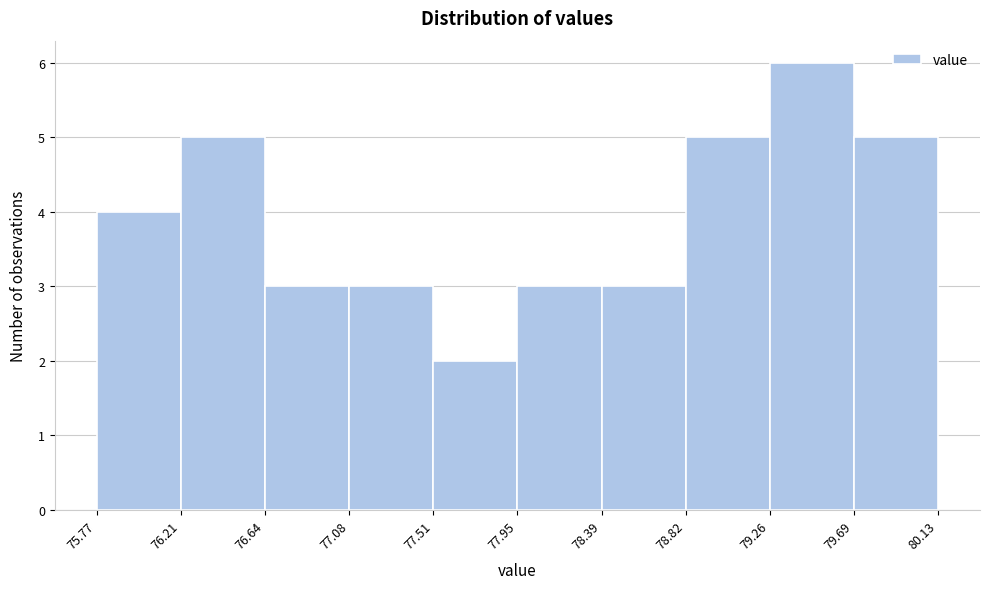

How tall is the bar that spans 76.21 to 76.64 on the x-axis? The values are not printed on the chart, so give them approximately, as read against the axis.

5